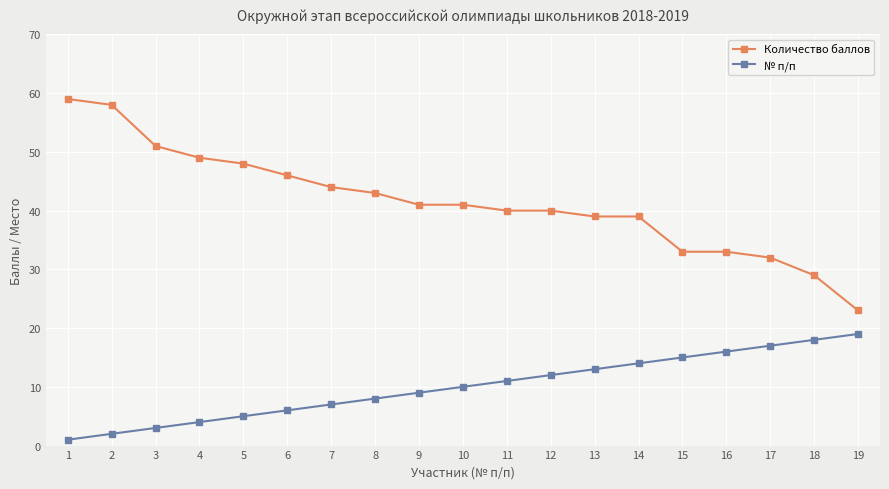

Rank the series at 17 from highest to lowest value.

Количество баллов, № п/п